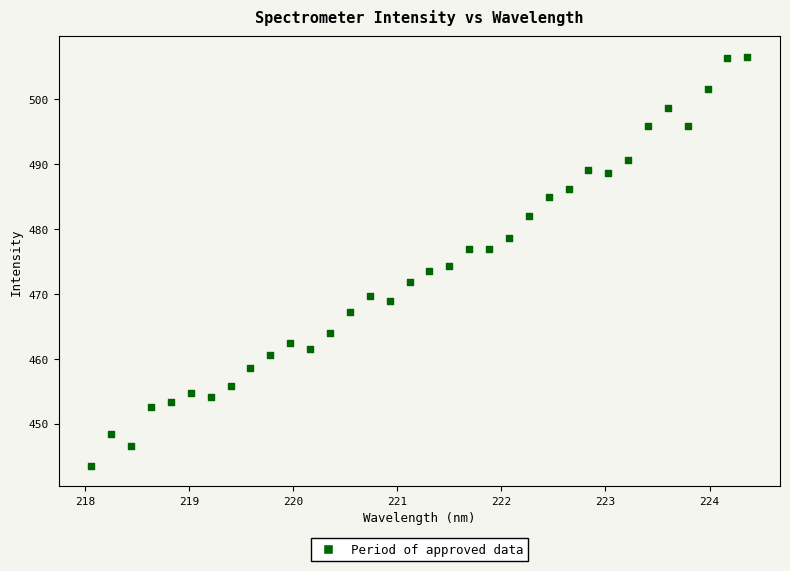

What is the range of X values (max minus min)?

6.3